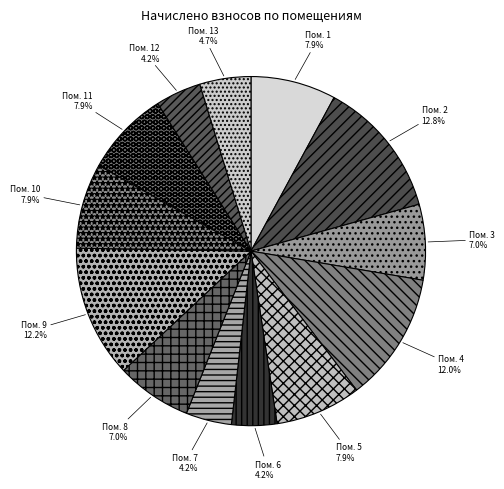

How many segments does this pie chart have?

13